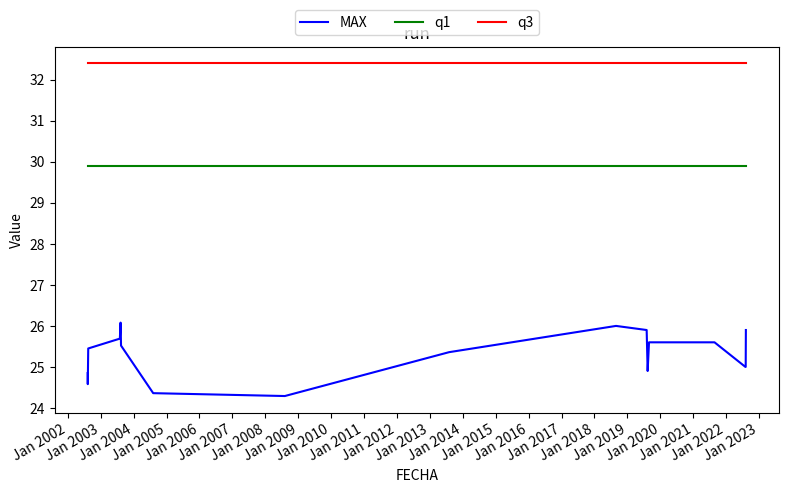

What are all the series names shown in the legend?

MAX, q1, q3